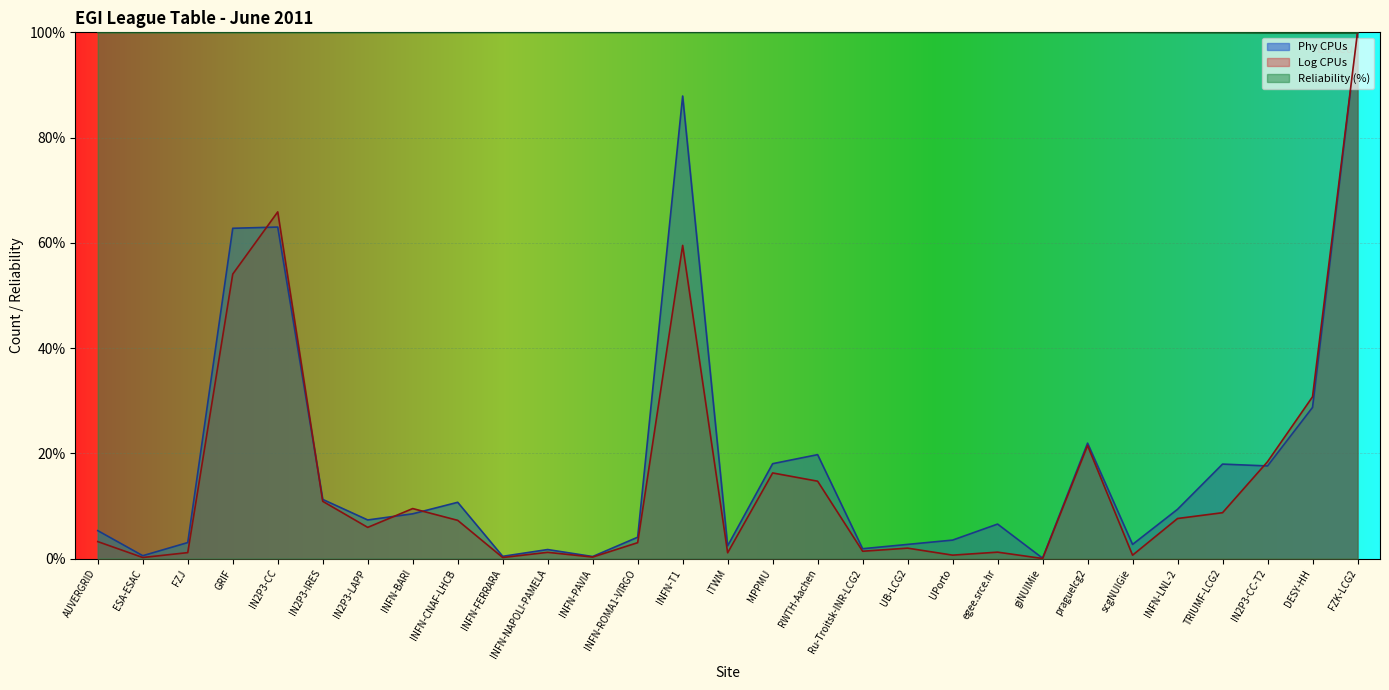

Rank the series by their maximum value, from lowest to highest.

Phy CPUs, Log CPUs, Reliability